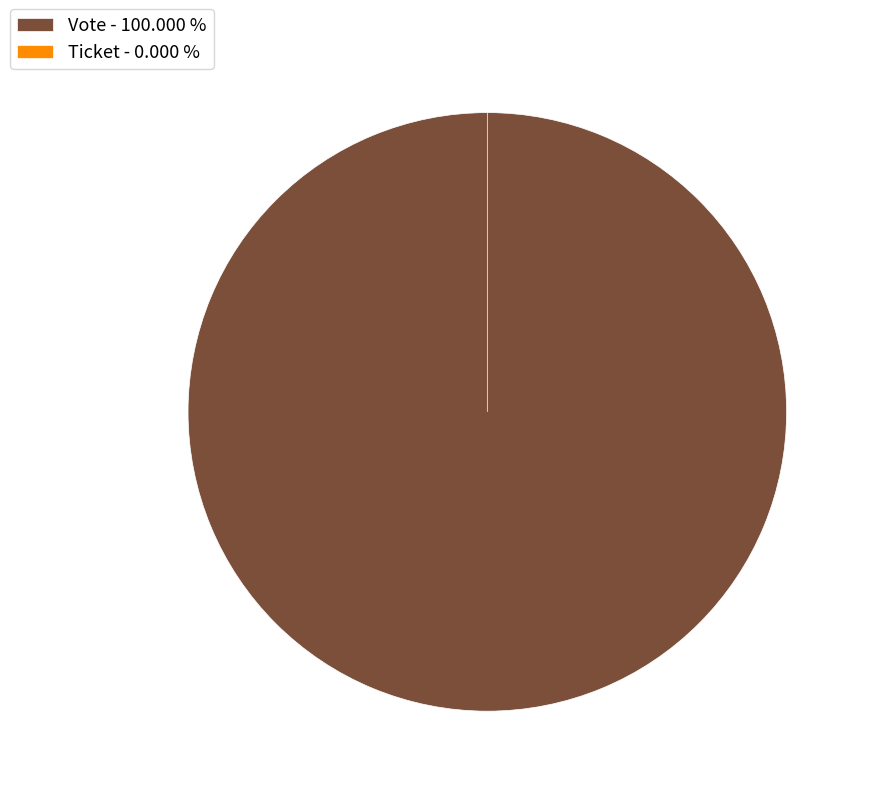

To the nearest percent, what is the combined percentage of Ticket and Vote?

100%